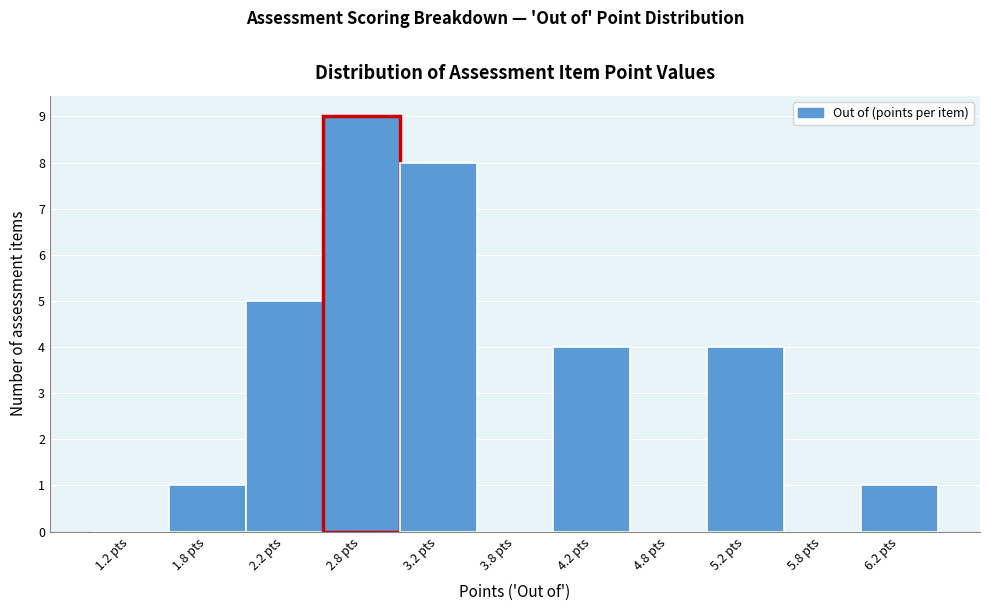

Reading left to right, transcribe this chart: for each bar, give the range it covers on the x-axis and its height. The values are not printed on the chart, so give them approximately, as read against the axis.

1.0 to 1.5: 0
1.5 to 2.0: 1
2.0 to 2.5: 5
2.5 to 3.0: 9
3.0 to 3.5: 8
3.5 to 4.0: 0
4.0 to 4.5: 4
4.5 to 5.0: 0
5.0 to 5.5: 4
5.5 to 6.0: 0
6.0 to 6.5: 1